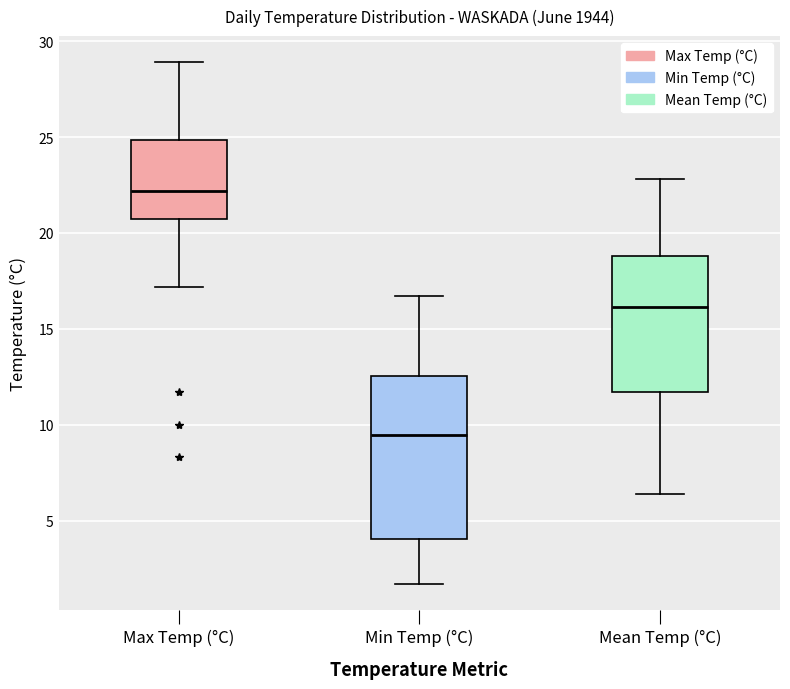

Which box's median line is the highest?

Max Temp (°C)